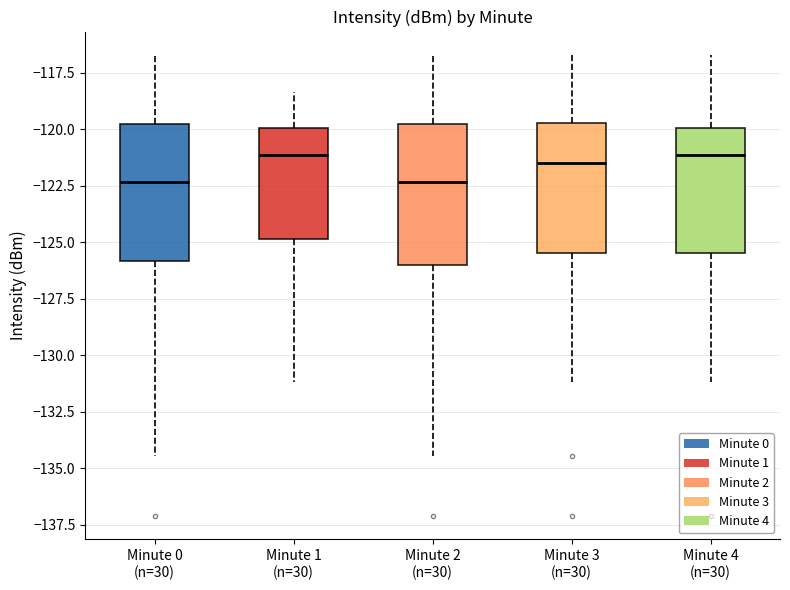

Reading left to right, read every box against the y-axis: the position of its median line, the range the box covers, and the ends of its whiskers. The values are not printed on the chart, so give them approximately, as read against the axis.

Minute 0 (n=30): median -122.5, box -126.0 to -120.0, whiskers -134.5 to -116.5
Minute 1 (n=30): median -121.0, box -125.0 to -120.0, whiskers -131.0 to -118.5
Minute 2 (n=30): median -122.5, box -126.0 to -120.0, whiskers -134.5 to -116.5
Minute 3 (n=30): median -121.5, box -125.5 to -119.5, whiskers -131.0 to -116.5
Minute 4 (n=30): median -121.0, box -125.5 to -120.0, whiskers -131.0 to -116.5